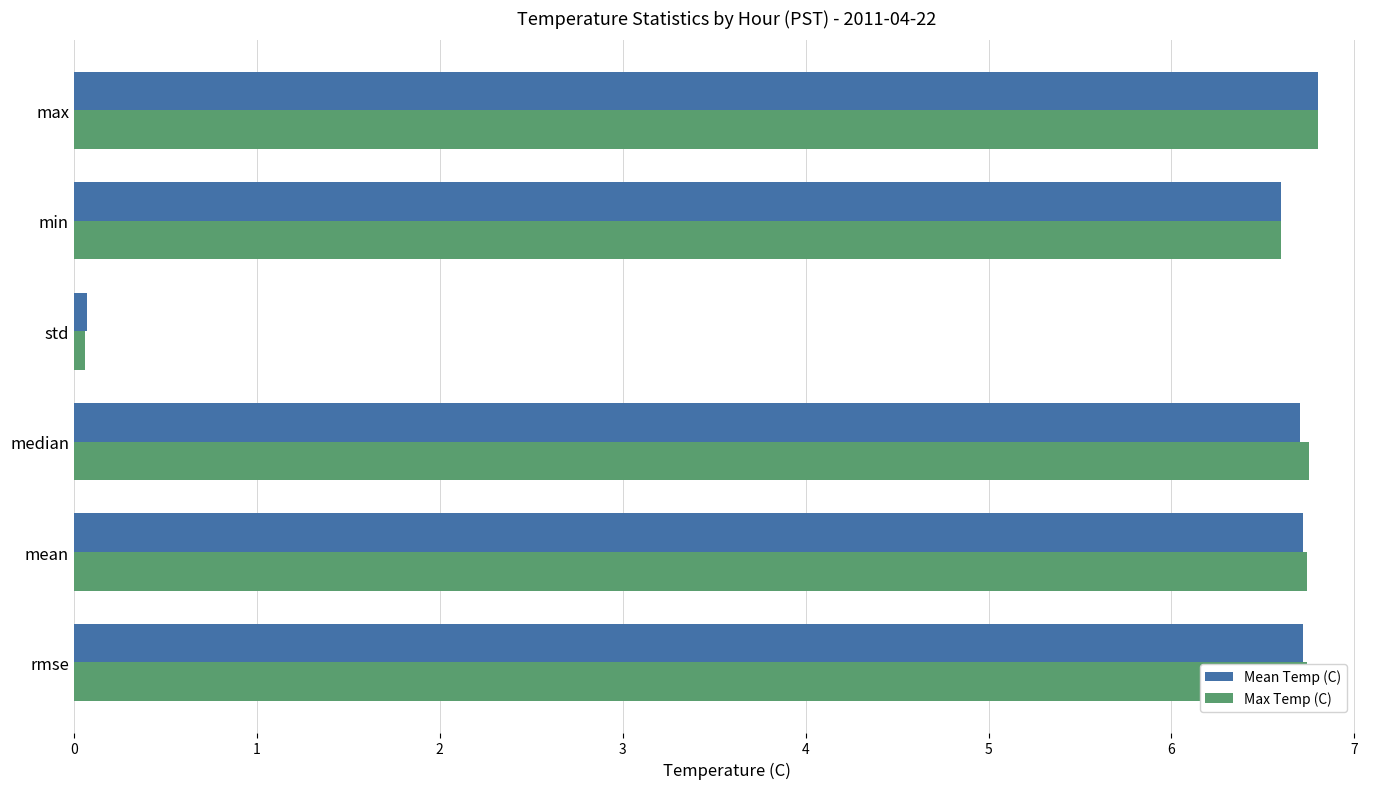

Which series has the largest range (max minus min)?

Max Temp (C)